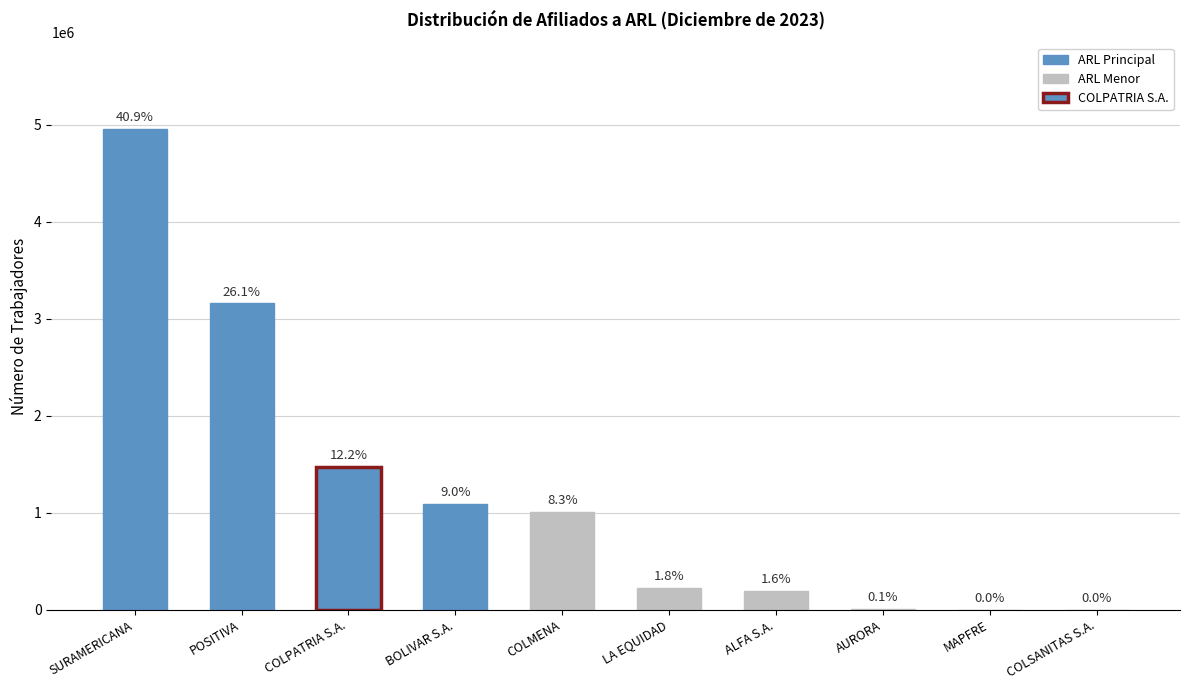

Where does the data first go above 1010023?

SURAMERICANA